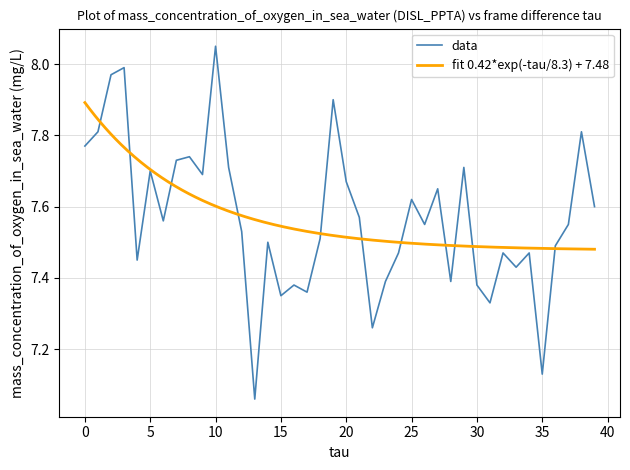

At which label does data reach its peak?

10